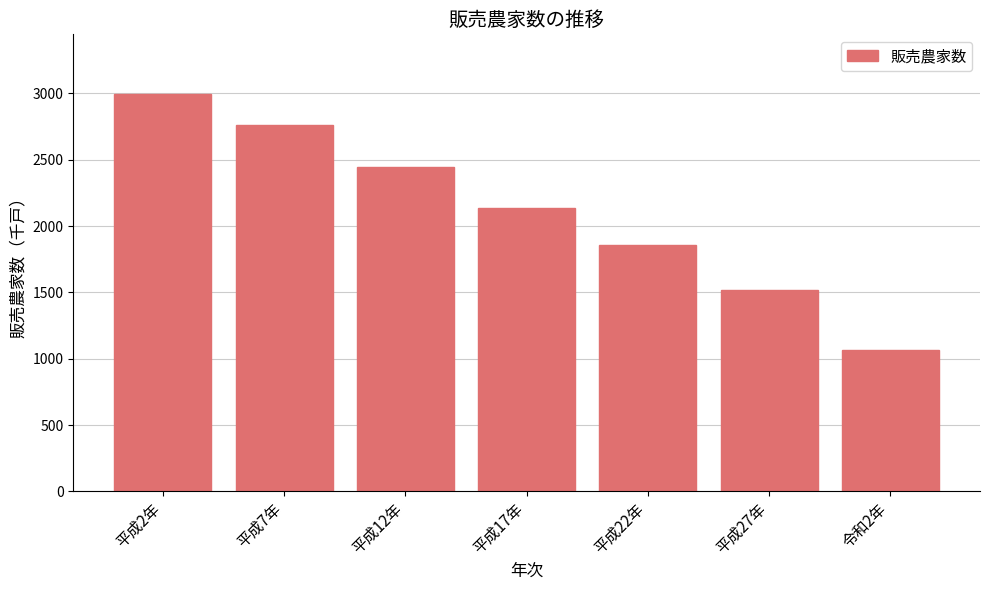

What is the change in value from 平成17年 to 平成22年?

-279